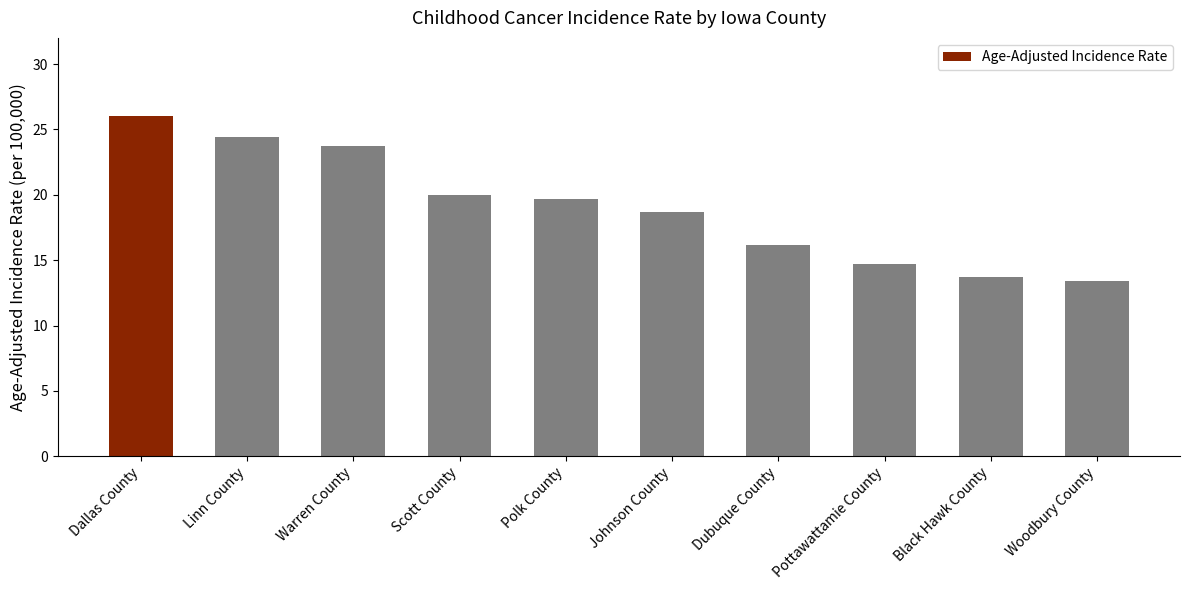

Are the bars grouped side by side (vs. stacked)?

No